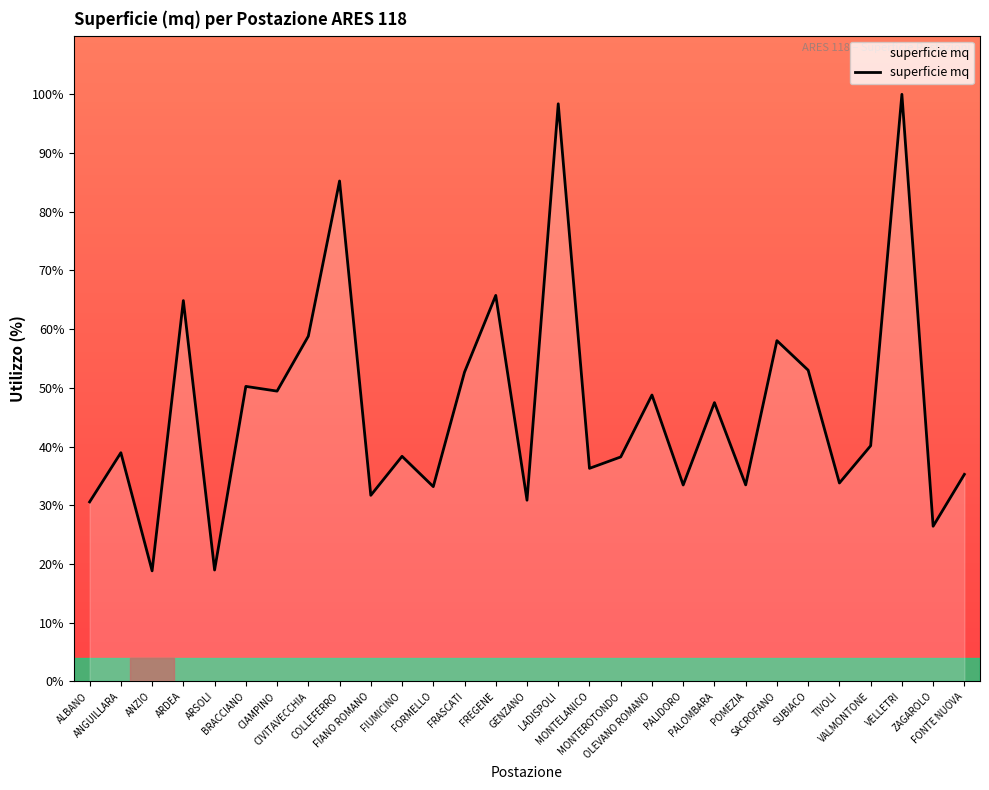

The value at MONTEROTONDO is 38.2. True or false?

True